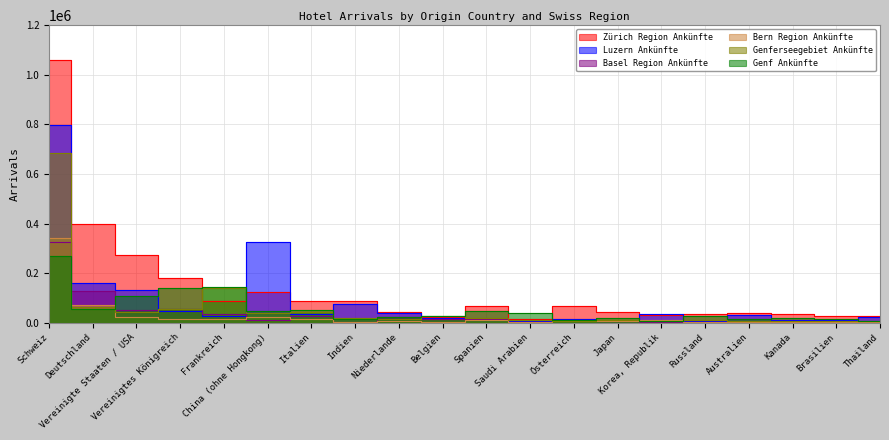

Which series ends up on top after the final intersection of Genferseegebiet Ankünfte and Bern Region Ankünfte?

Genferseegebiet Ankünfte